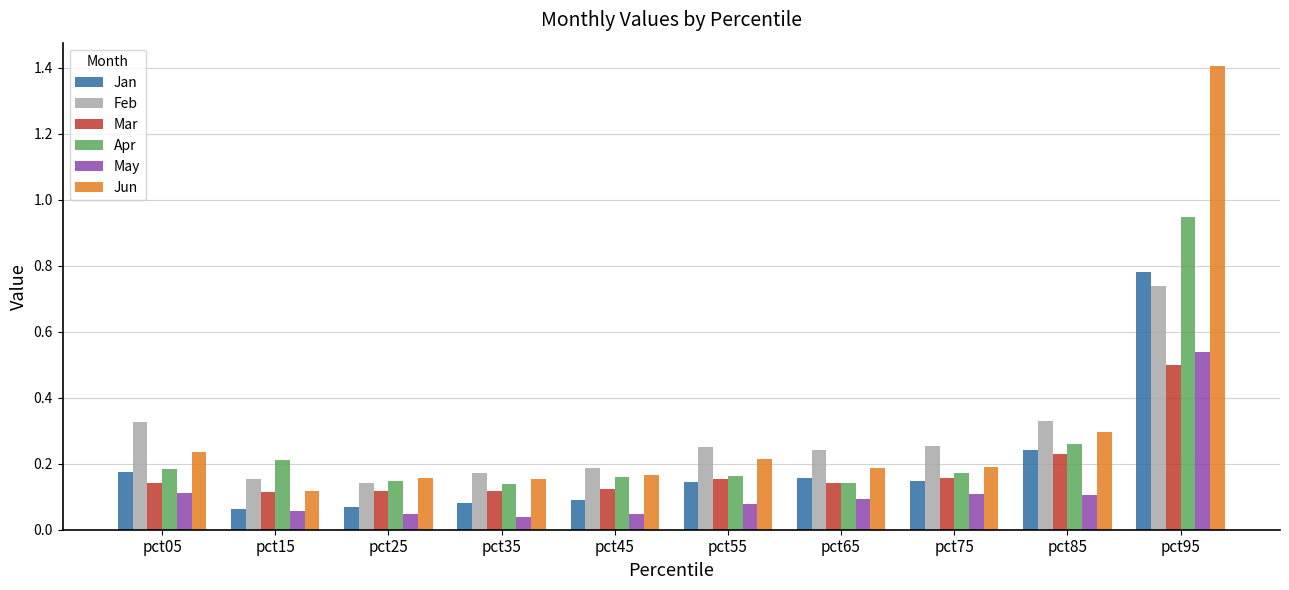

List the series in order of their peak value, lowest first.

Mar, May, Feb, Jan, Apr, Jun